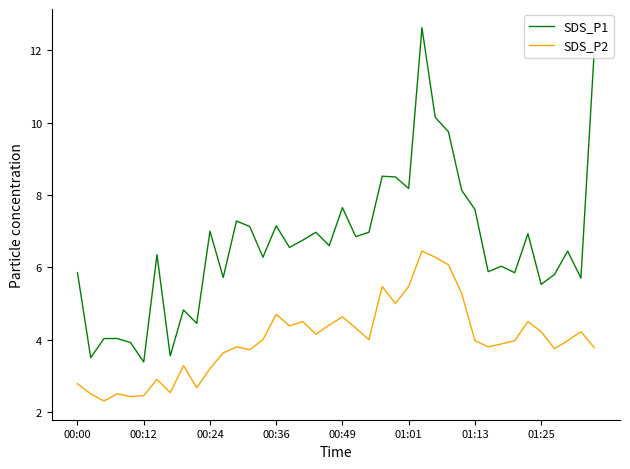

How many distinct data groups are displayed?

2